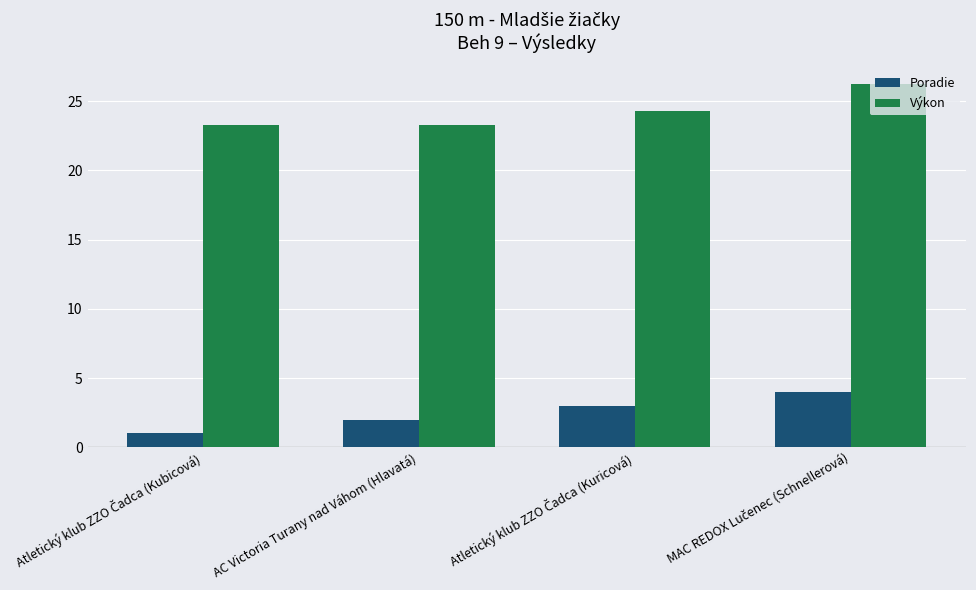

Count the Poradie values in the range 2 to 4.

3